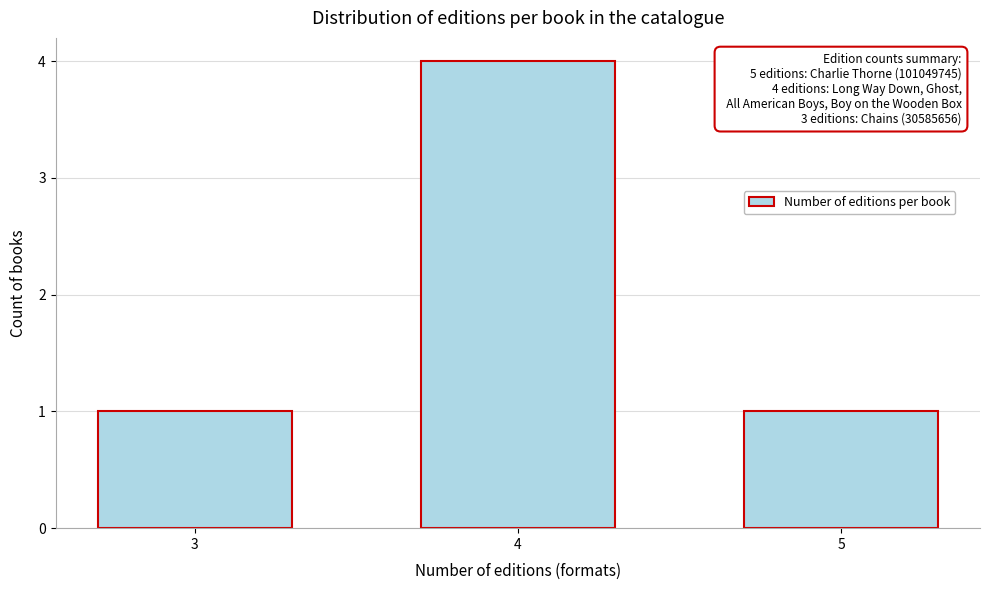

Reading left to right, list all the values displayed in this chart.

3=1	4=4	5=1